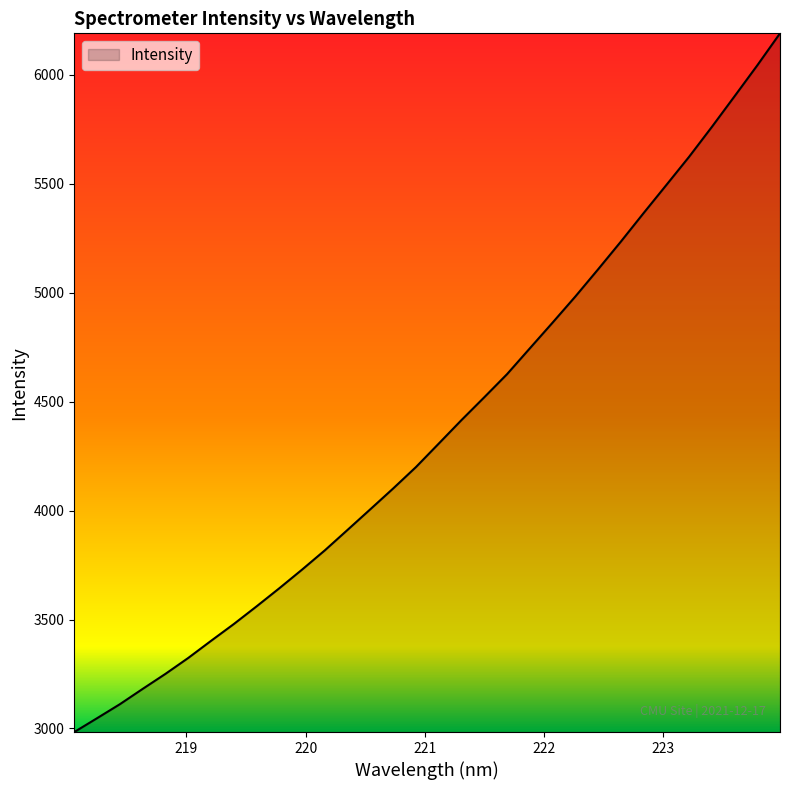

What is the greatest value displayed?

6190.3